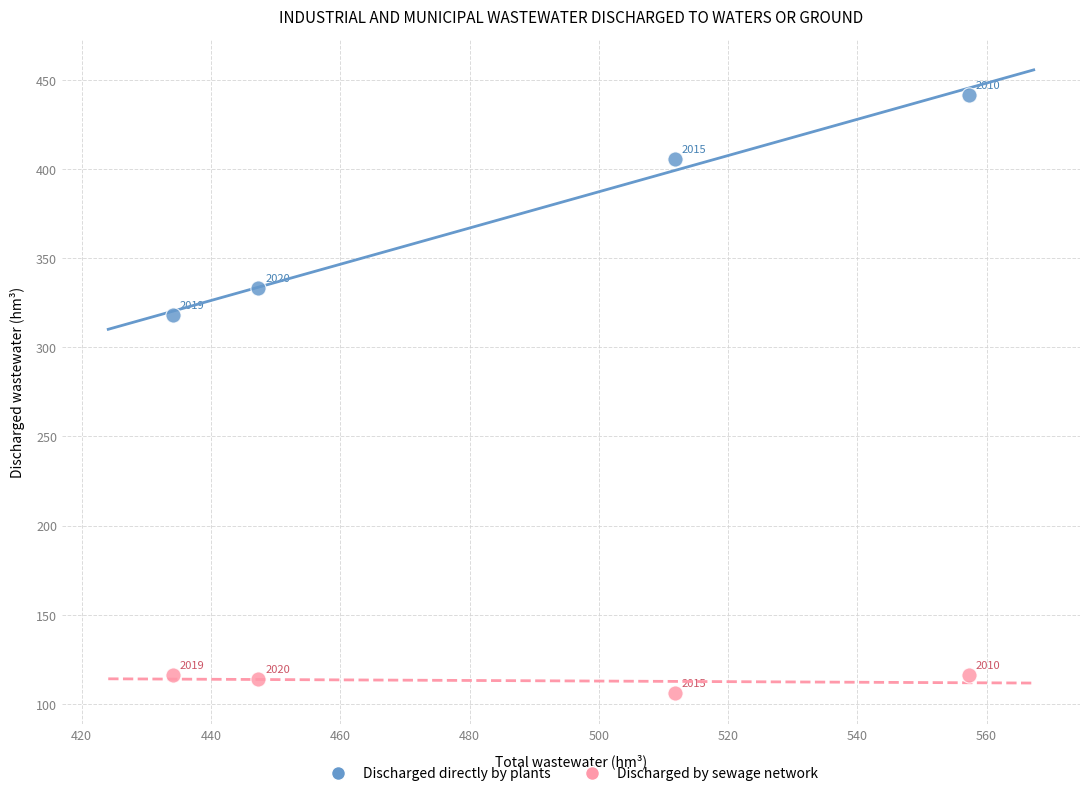

Which series has the largest Y range (max minus min)?

Discharged directly by plants